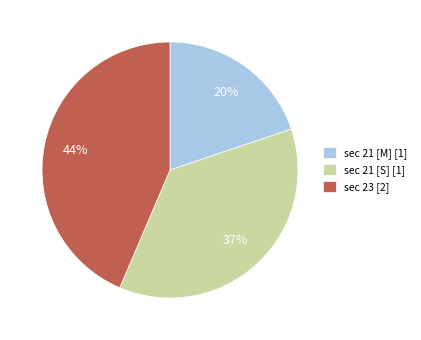

Which slice is the smallest?

sec 21 [M] [1]